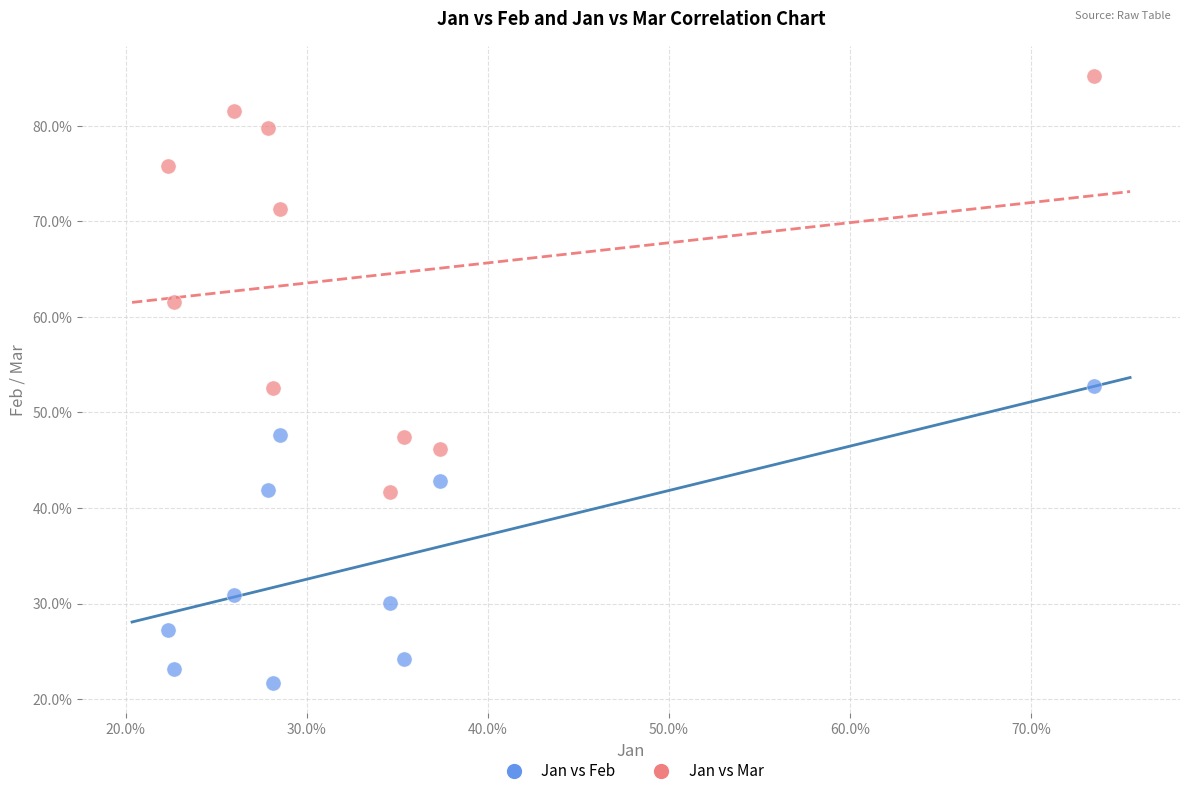

What are all the series names shown in the legend?

Jan vs Feb, Jan vs Mar